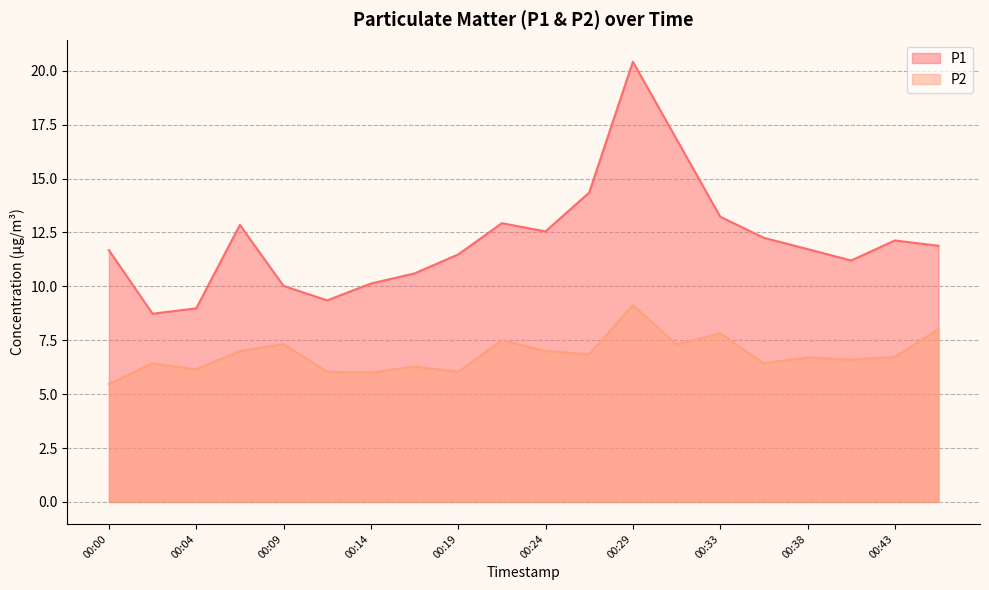

True or false: P2 and P1 intersect in this chart.

False